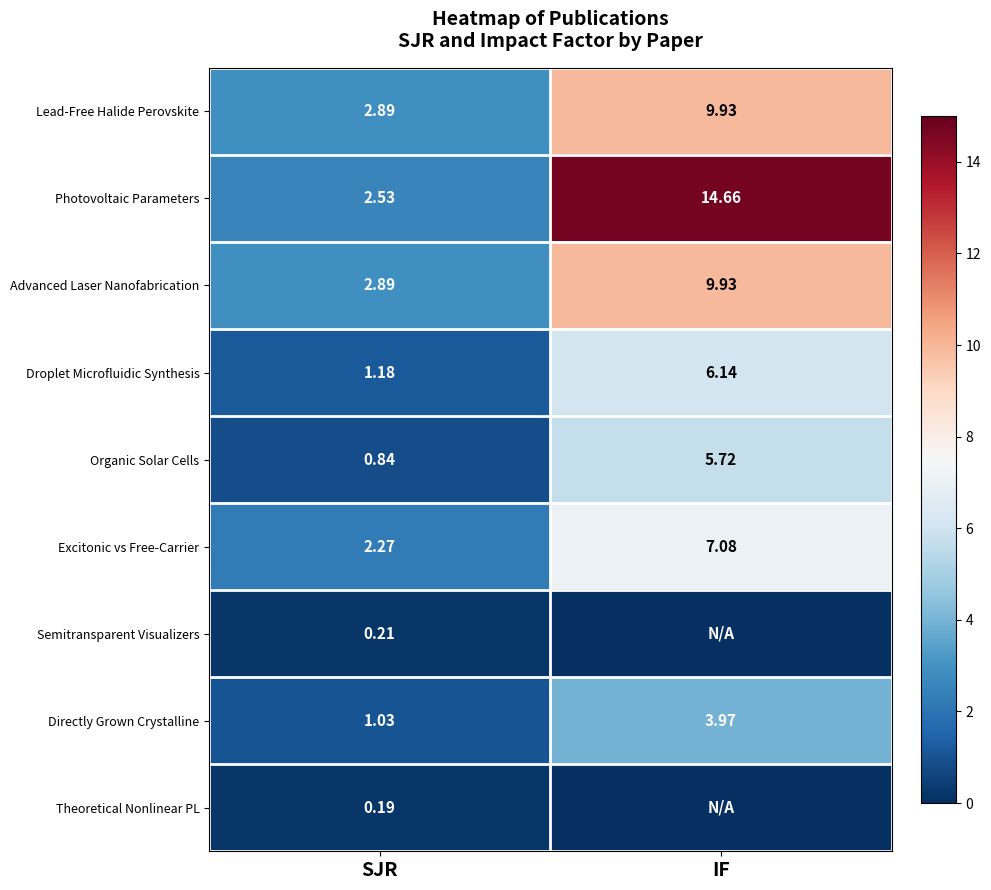

Rank the categories by Excitonic vs Free-Carrier value from highest to lowest.

IF, SJR